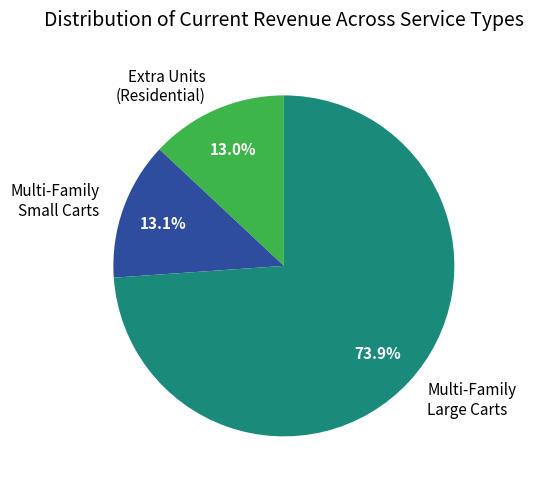

Do Multi-Family Large Carts and Multi-Family Small Carts together represent more than half of the pie?

Yes